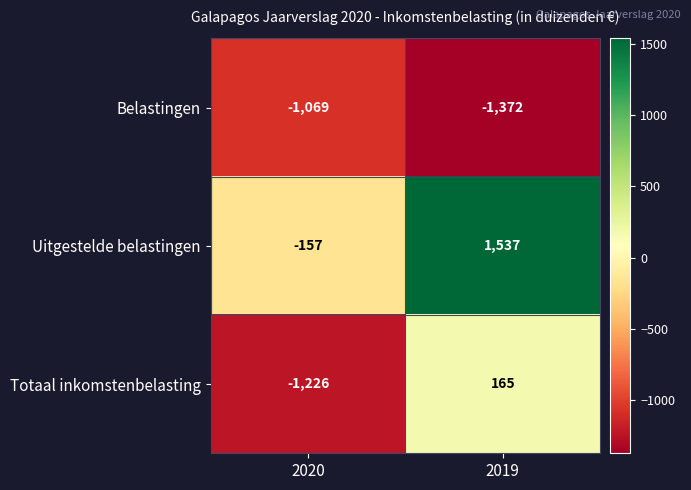

What is the greatest value displayed?

1537